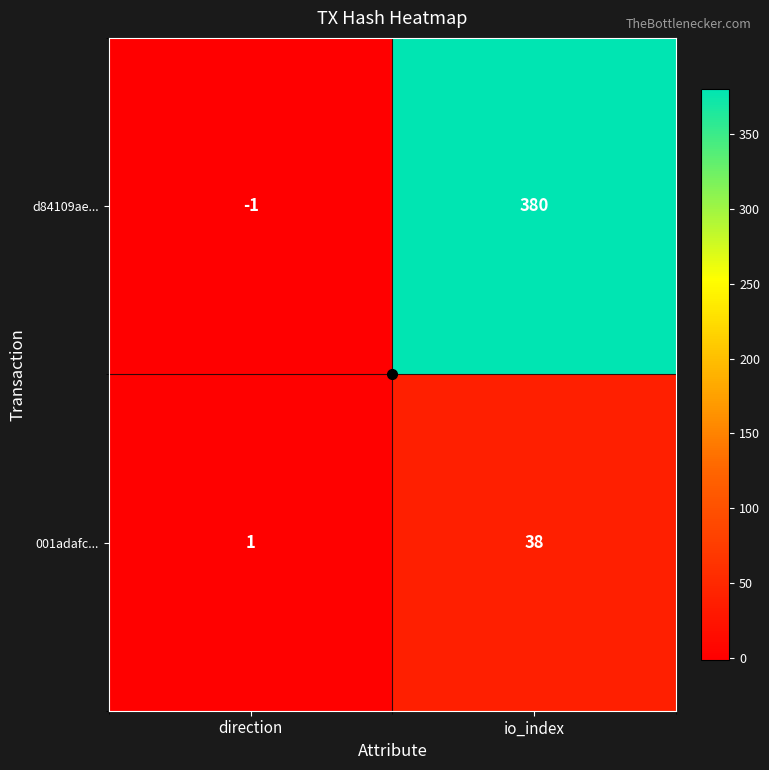

At which category is the sum across all series the highest?

io_index